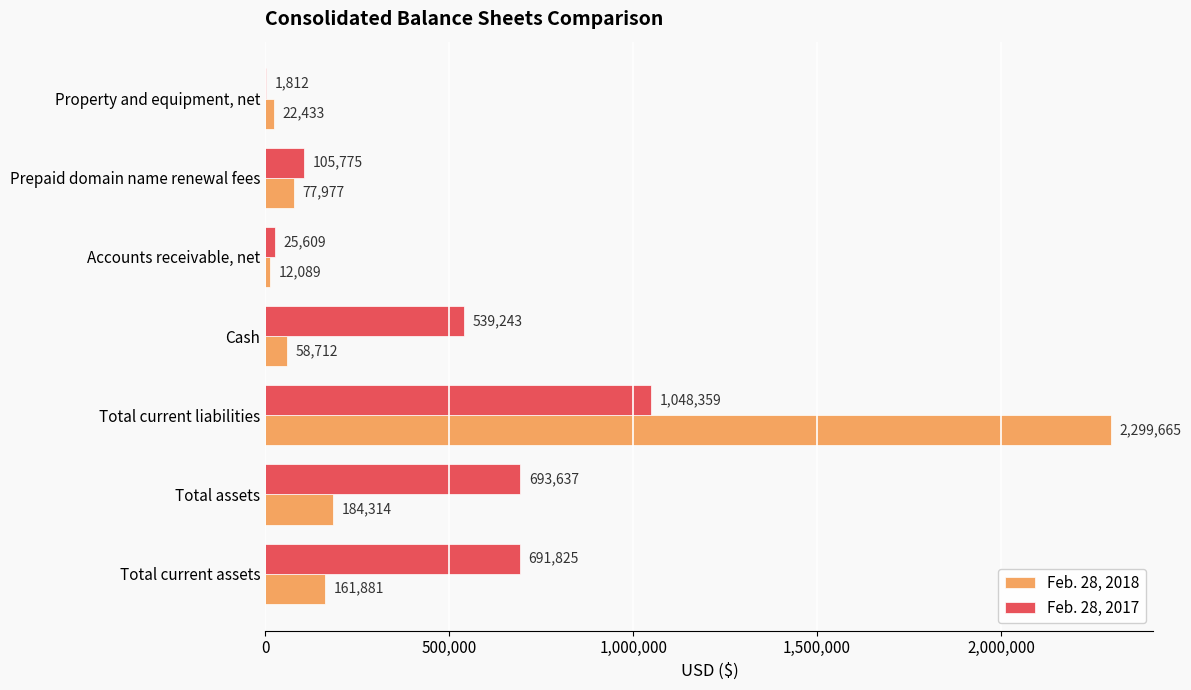

Which category has the highest value across all series?

Total current liabilities